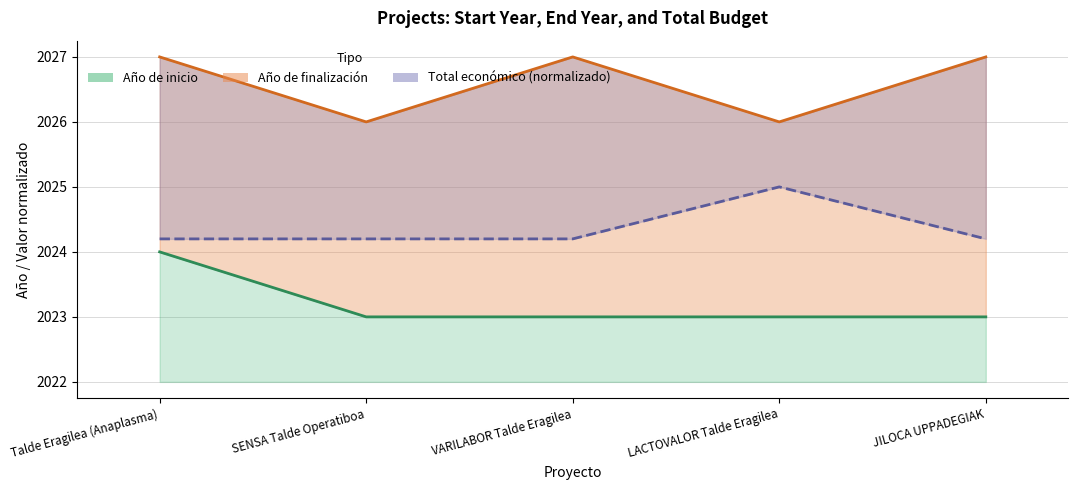

At which category does Total económico reach its first local peak?

LACTOVALOR Talde Eragilea